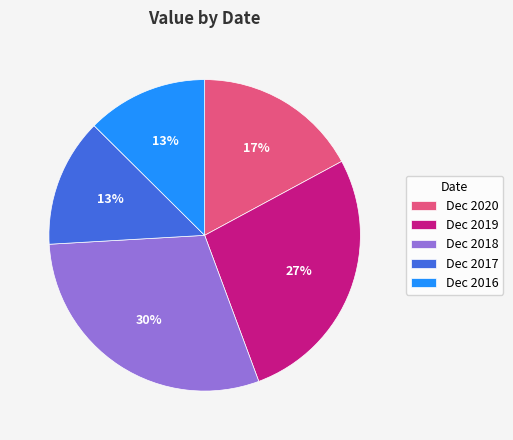

Which category has the biggest portion of the pie?

Dec 2018